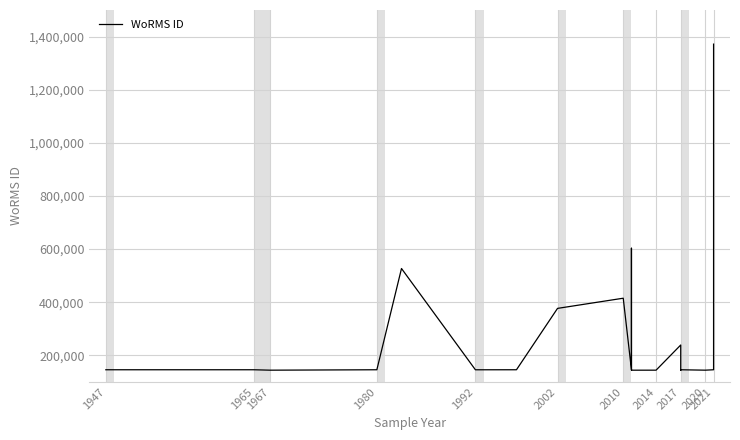

Reading left to right, transcribe all the data shown in this chart.

145788	145790	144227	145787	526941	145685	145790	376817	415097	145790	603228	144227	144187	144227	144227	144227	144227	144227	238968	144229	145790	144228	144228	144228	145791	603228	1371529